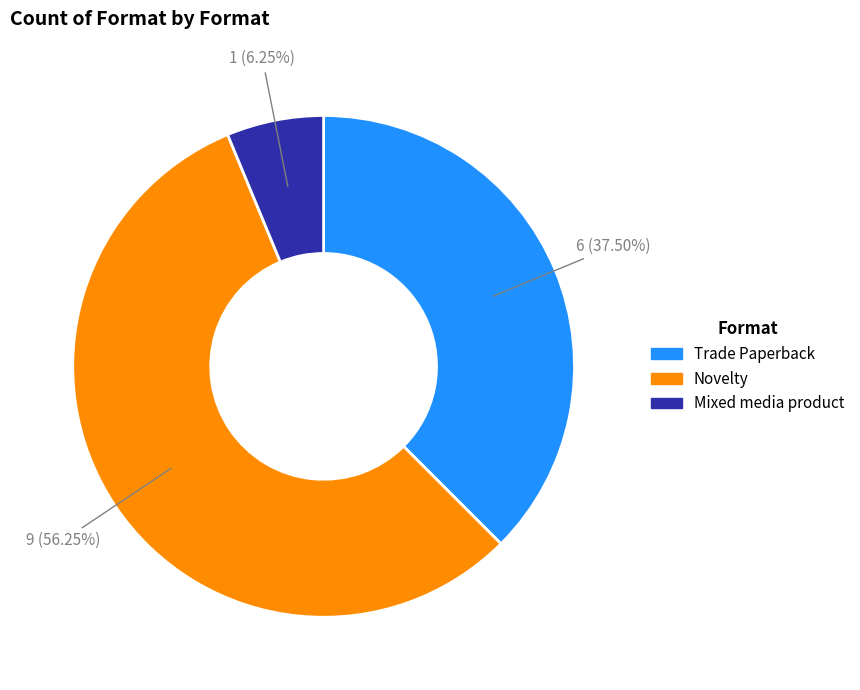

Which slice is the largest?

Novelty